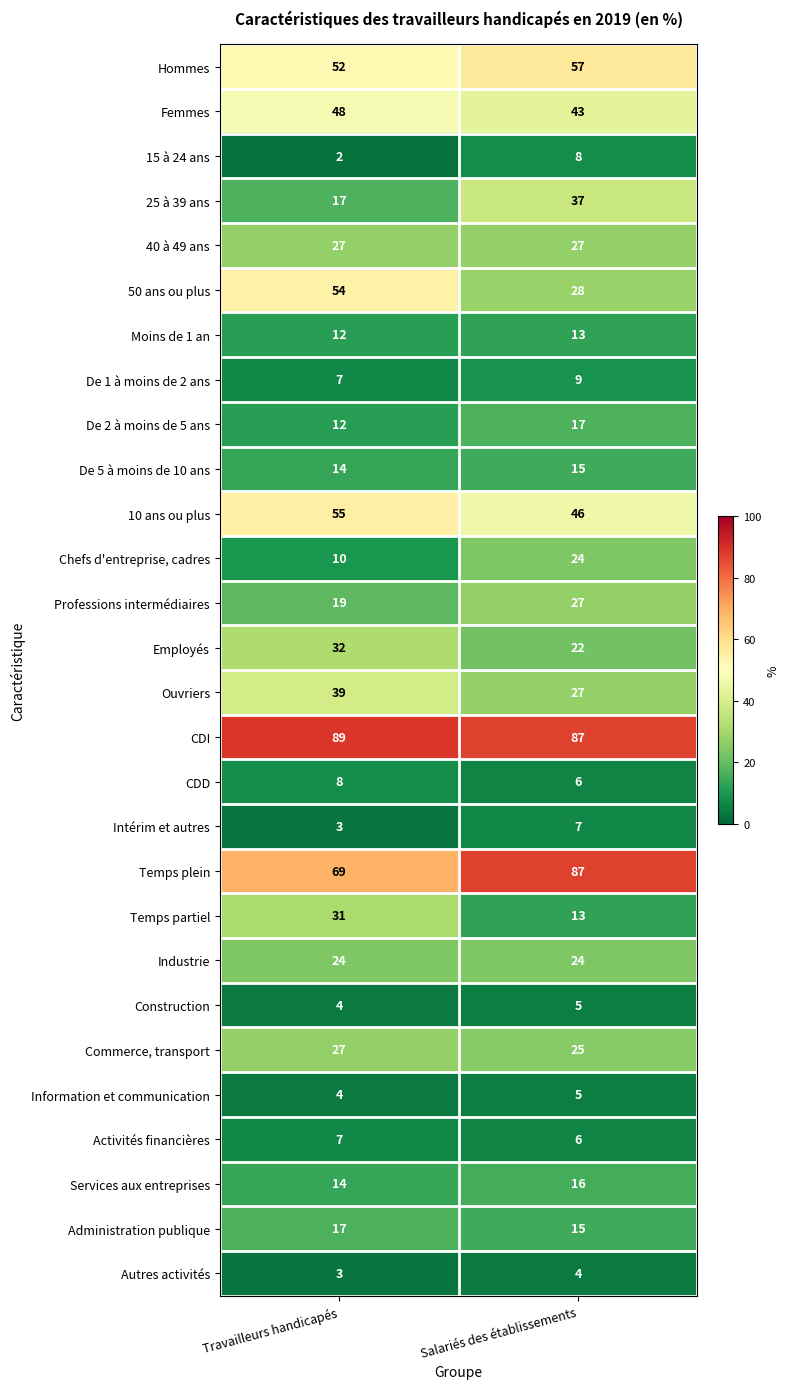

Read the Employés value at Travailleurs handicapés.

32